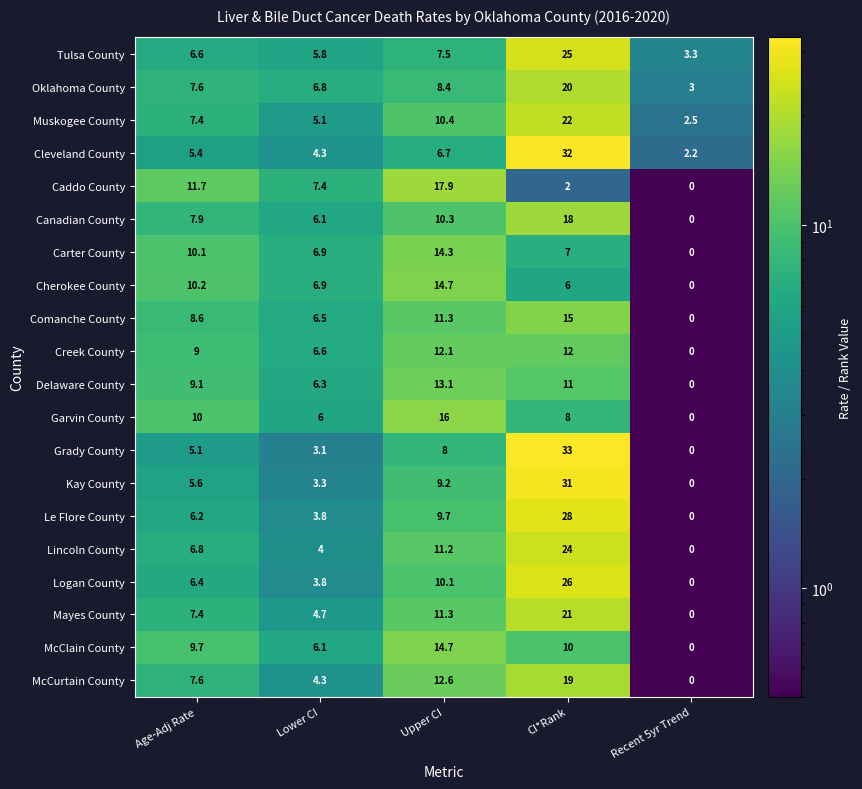

At which category is the sum across all series the highest?

CI*Rank